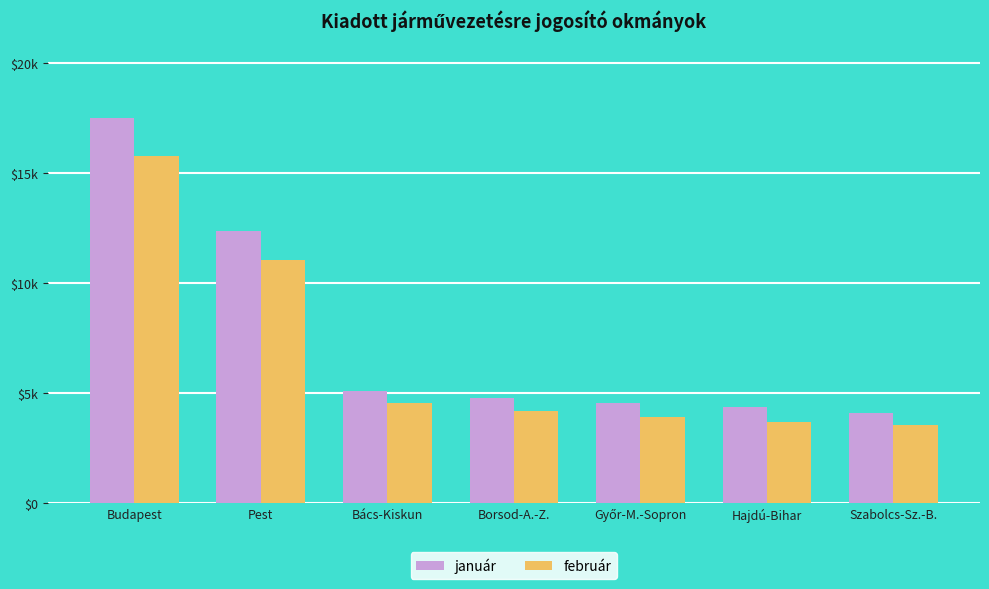

Does the chart contain any negative values?

No